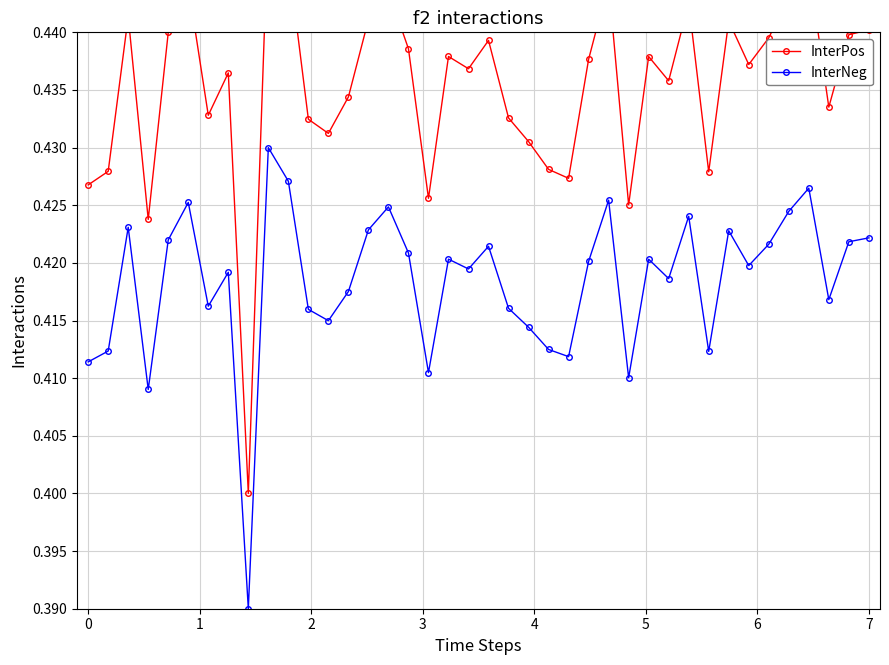

What is the maximum value for InterNeg?

0.4